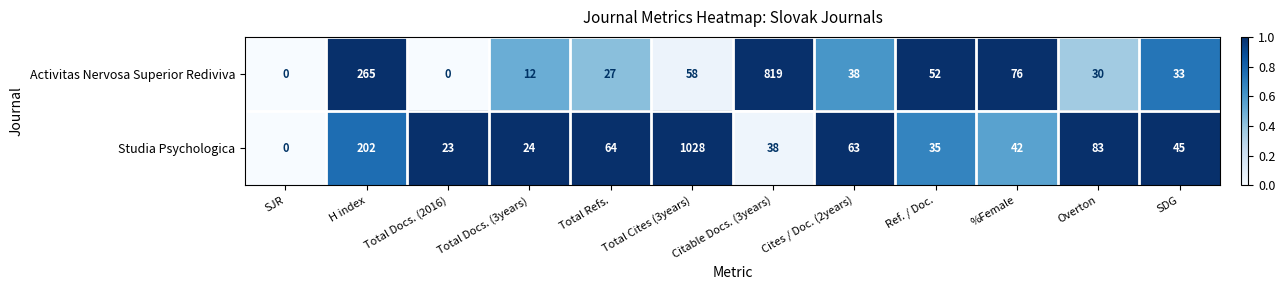

Which series has the widest spread of values?

Studia Psychologica